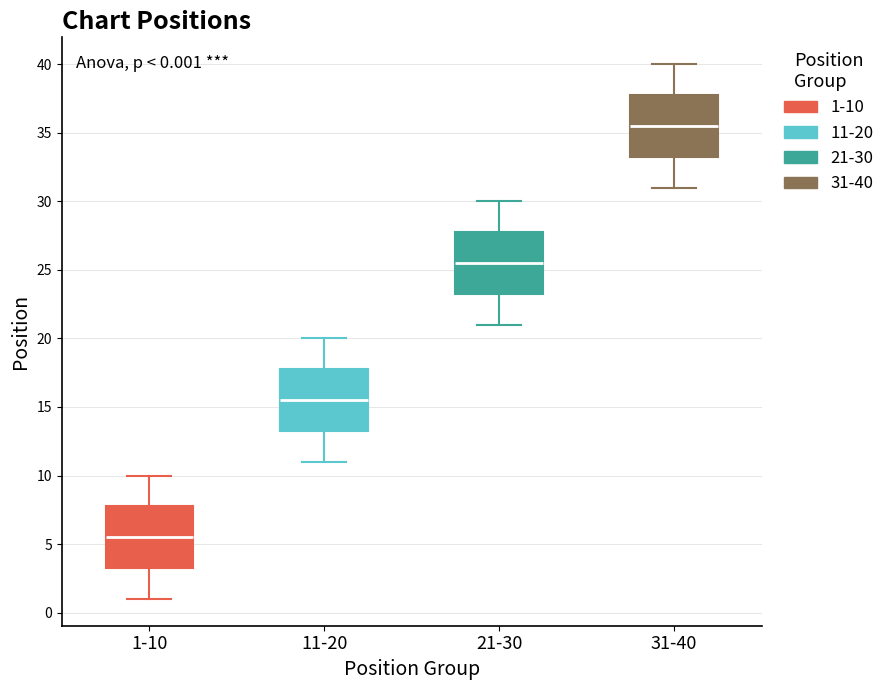

Which box's median line is the lowest?

1-10